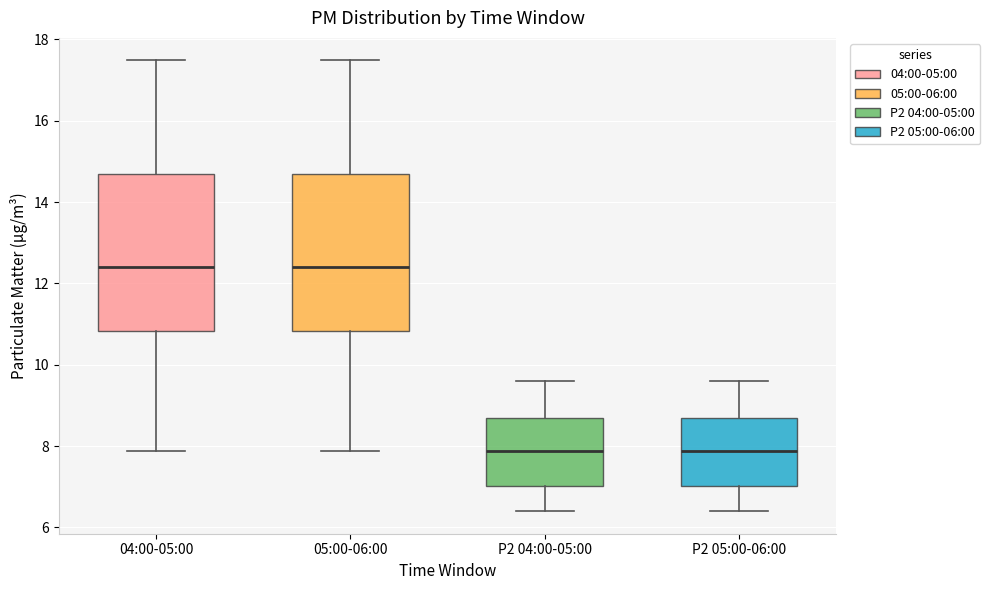

Reading left to right, read every box against the y-axis: the position of its median line, the range the box covers, and the ends of its whiskers. The values are not printed on the chart, so give them approximately, as read against the axis.

04:00-05:00: median 12.4, box 10.8 to 14.6, whiskers 7.8 to 17.4
05:00-06:00: median 12.4, box 10.8 to 14.6, whiskers 7.8 to 17.4
P2 04:00-05:00: median 7.8, box 7.0 to 8.8, whiskers 6.4 to 9.6
P2 05:00-06:00: median 7.8, box 7.0 to 8.8, whiskers 6.4 to 9.6